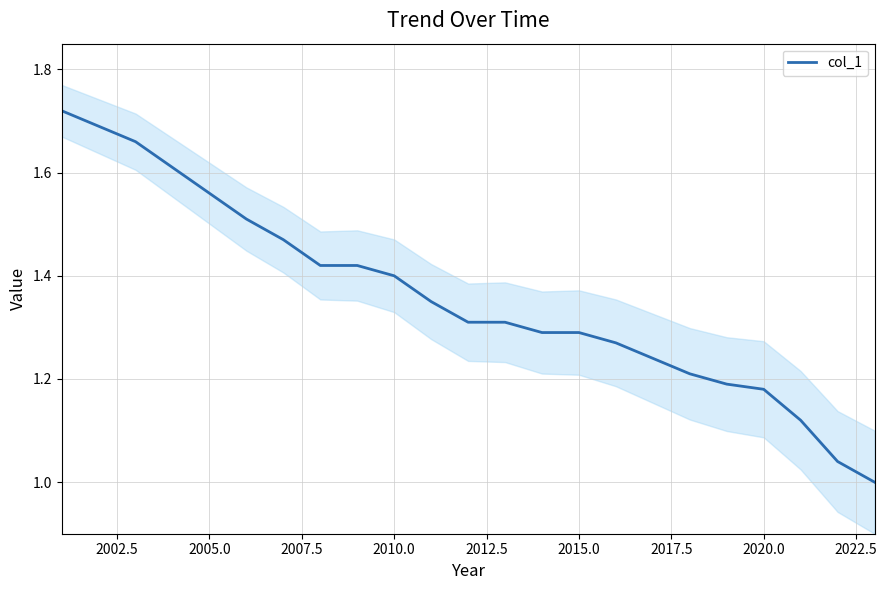

Is it true that col_1 equals 1.4 at 2010.0?

True